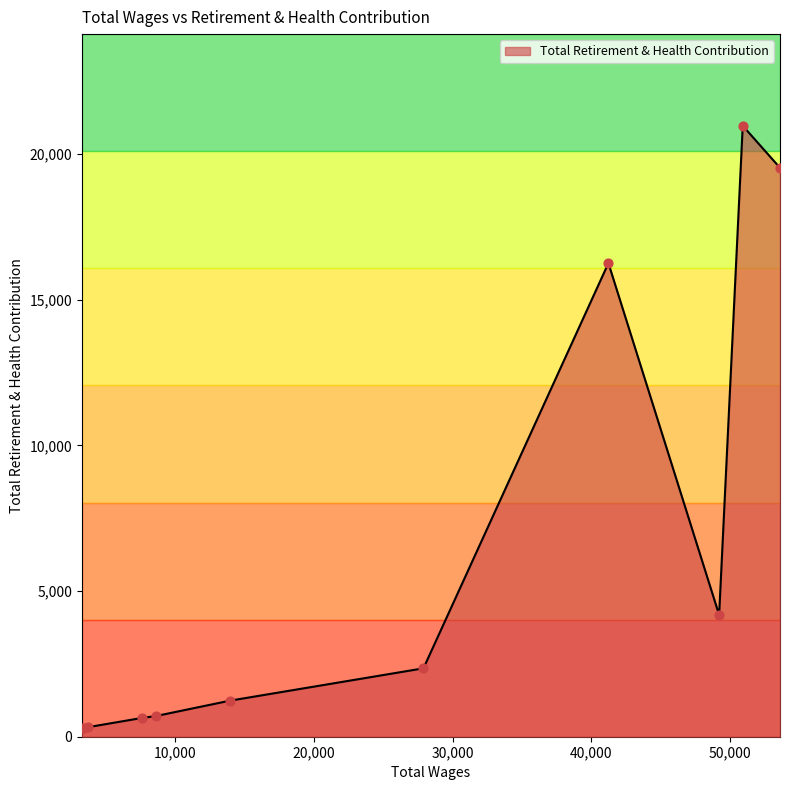

Which has a higher value, 50939.0 or 7597.0?

50939.0